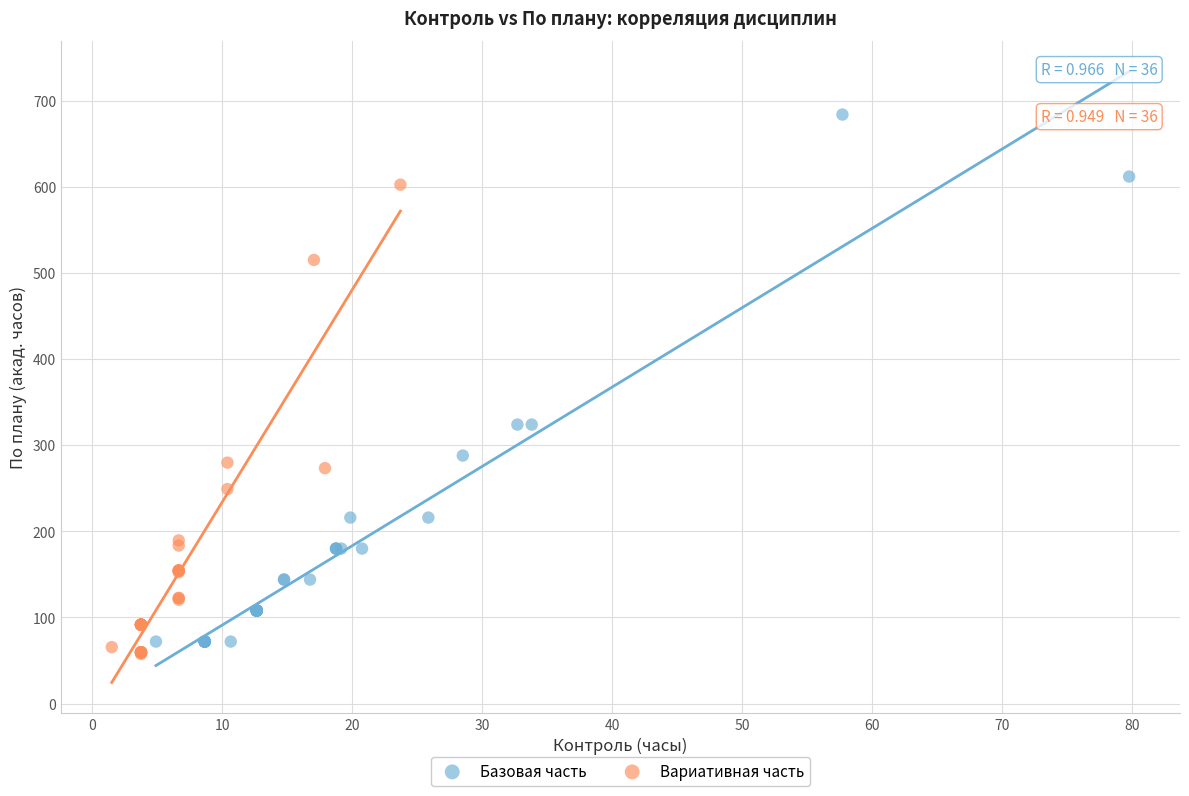

Which series contains the highest Y value?

Базовая часть